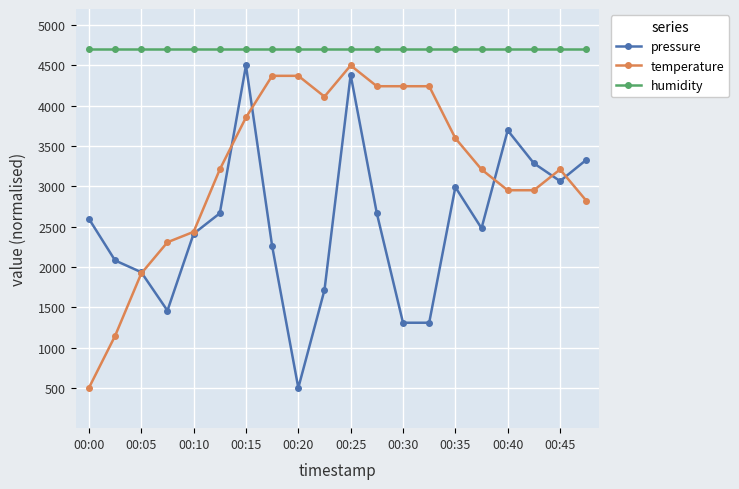

At how many categories does at least one series exceed 1515?

20